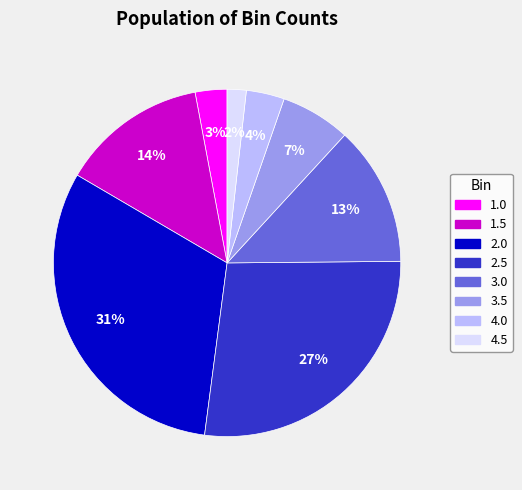

Rank the categories by value from lowest to highest.

4.5, 1.0, 4.0, 3.5, 3.0, 1.5, 2.5, 2.0